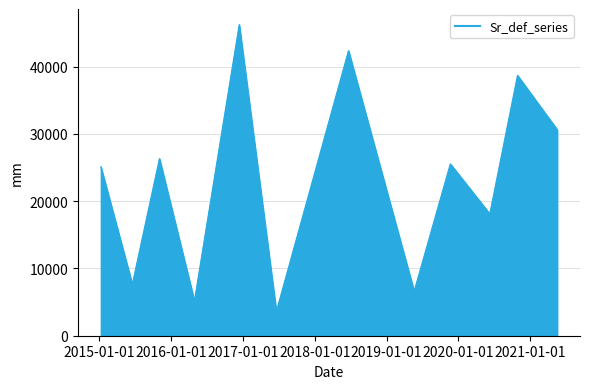

What is the difference between the maximum and minimum values?

42626